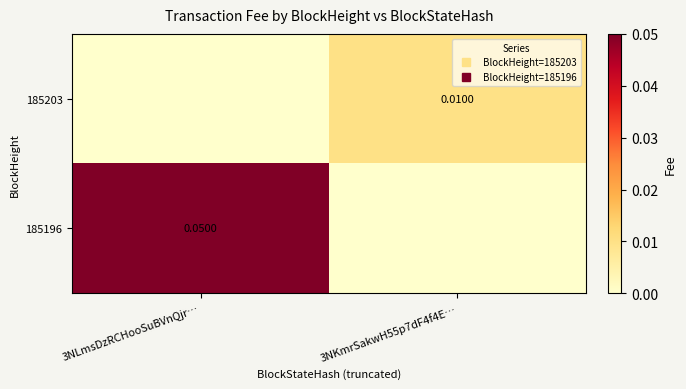

Which series has the widest spread of values?

185196